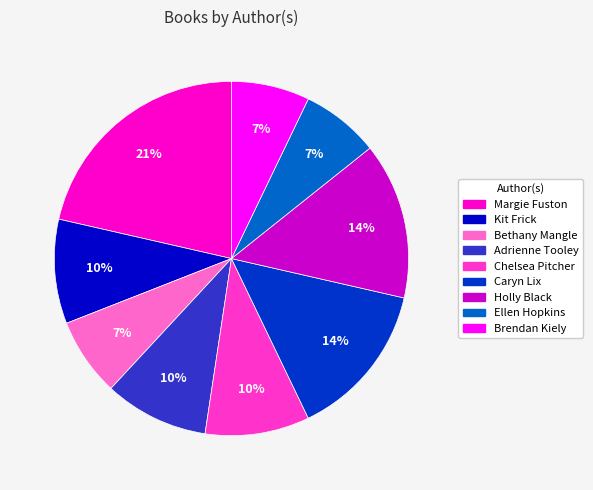

How many slices are in this pie chart?

9